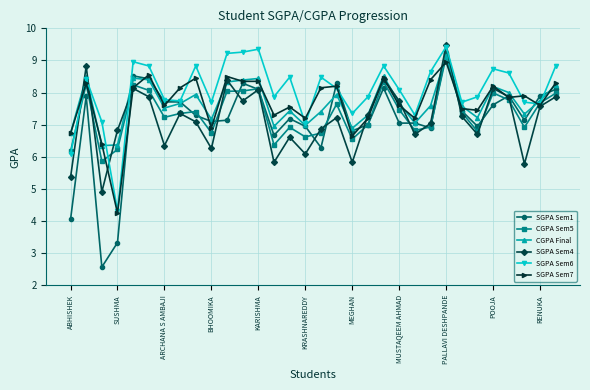

True or false: SGPA Sem7 has more than 1 interior local peaks.

True